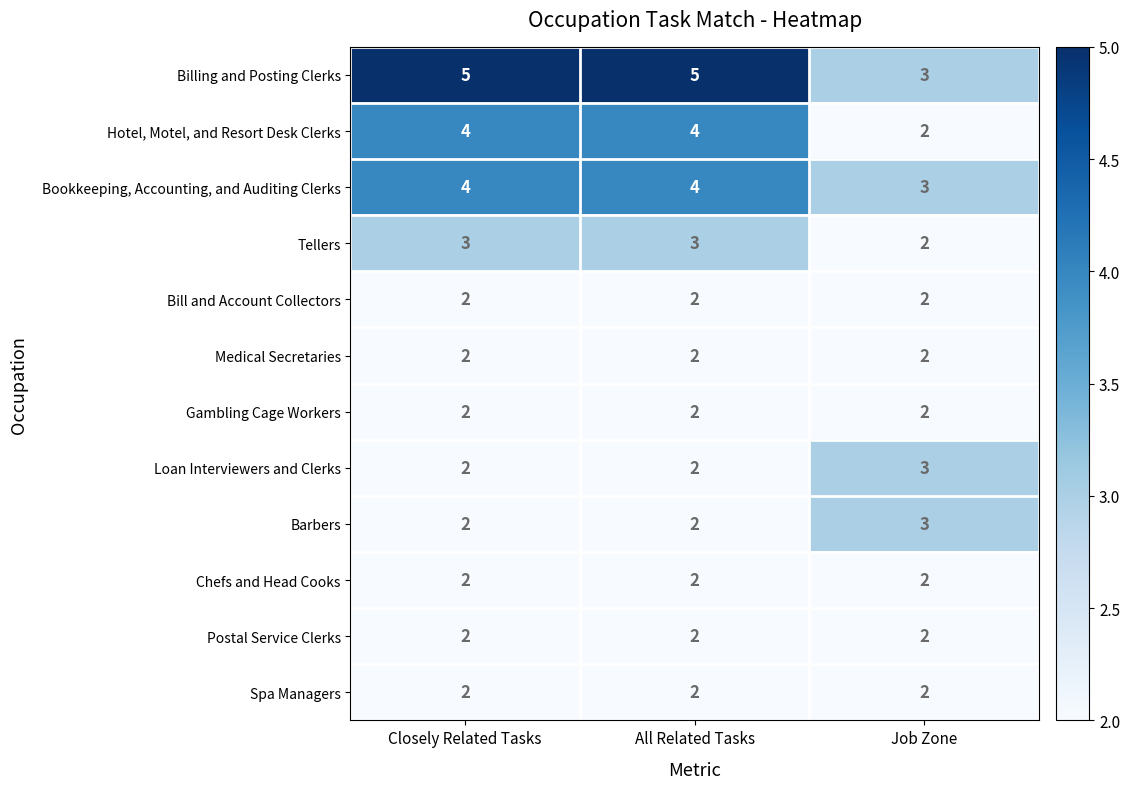

Read the Barbers value at Job Zone.

3